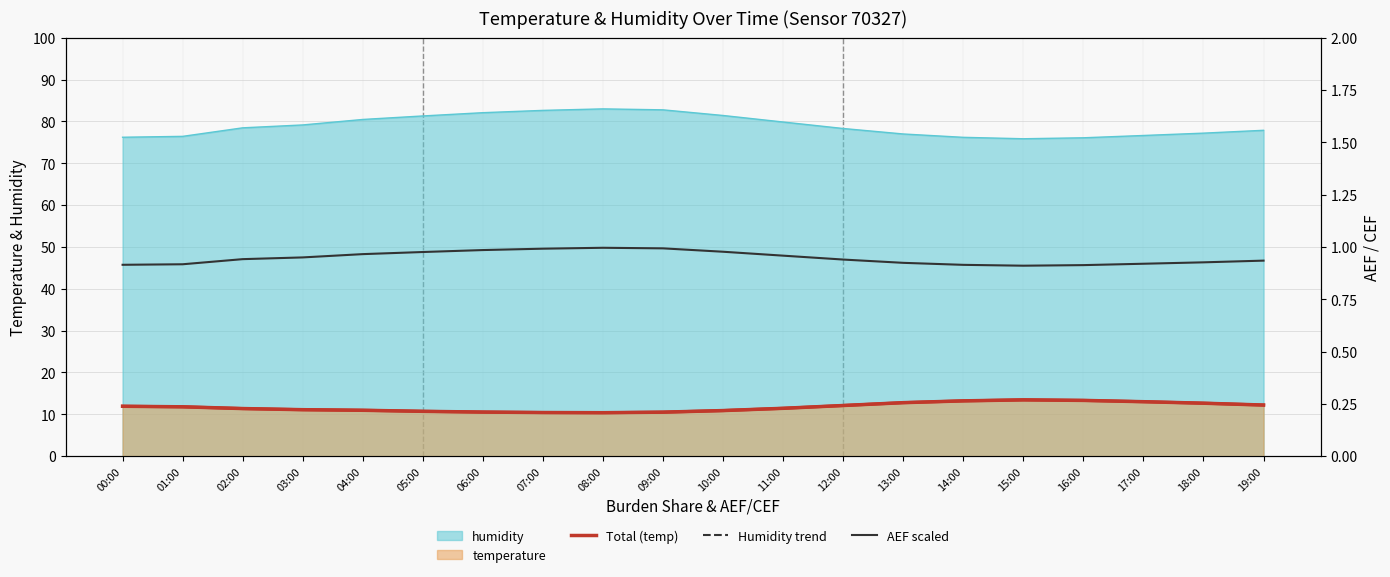

At which label does Humidity trend first exceed 78?

02:00